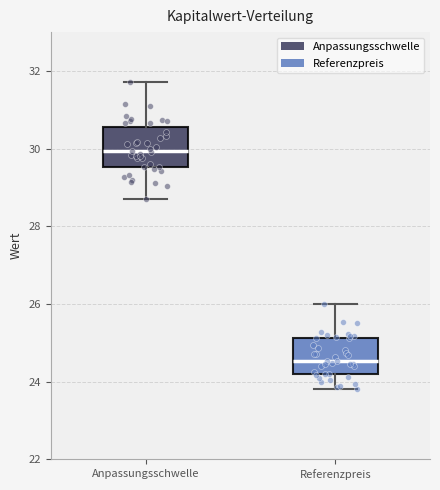

Reading left to right, transcribe this box plot: for each box, give where its median line is, the range the box spans, and where its two whiskers end, as read against the y-axis. The values are not printed on the chart, so give them approximately, as read against the axis.

Anpassungsschwelle: median 30.0, box 29.6 to 30.6, whiskers 28.8 to 31.8
Referenzpreis: median 24.6, box 24.2 to 25.2, whiskers 23.8 to 26.0